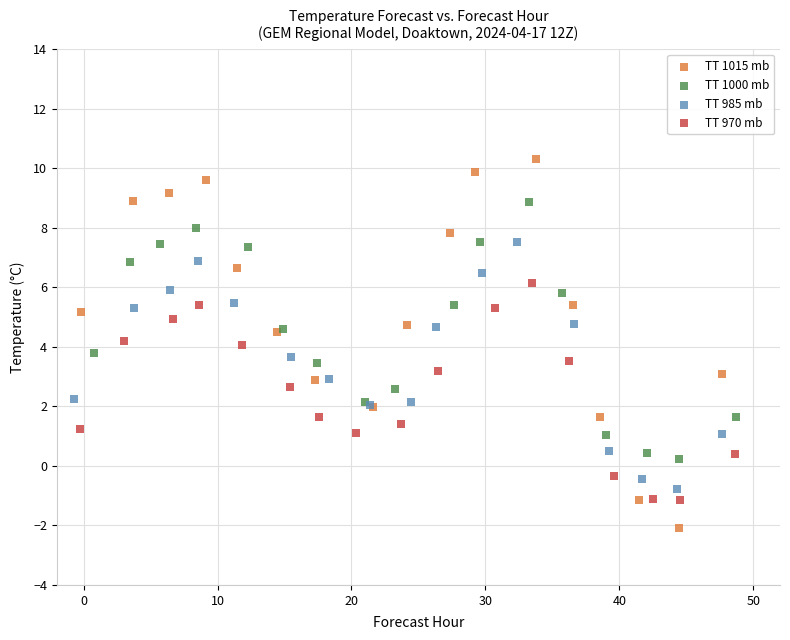

Which series reaches the minimum Y coordinate?

TT 1015 mb